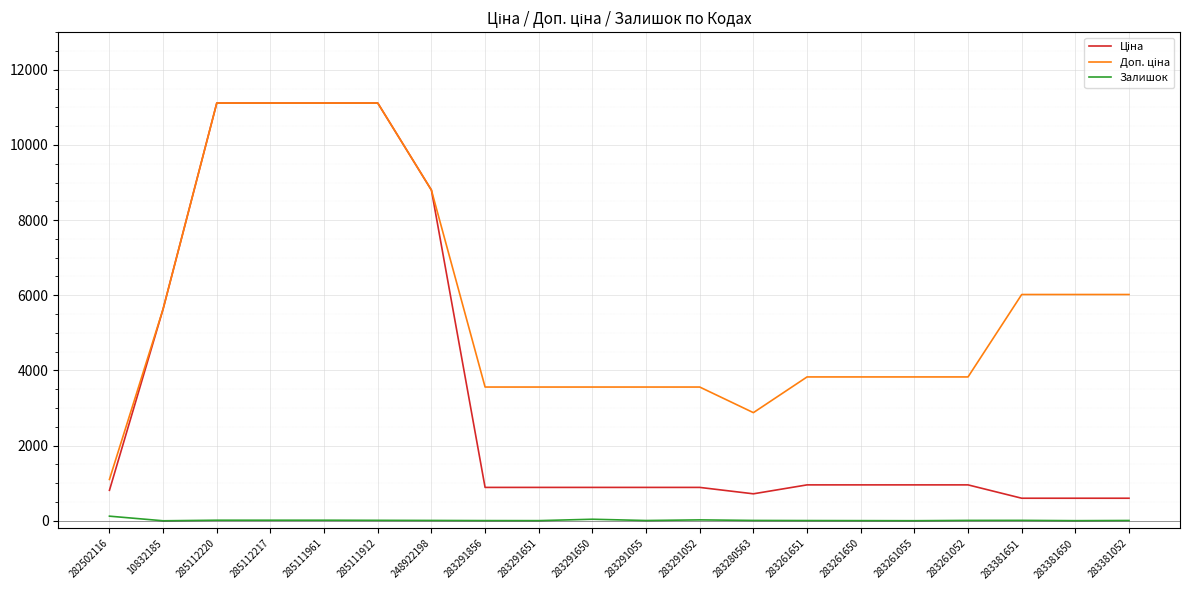

What is the difference between the highest and lowest values at 283291650?

3516.7